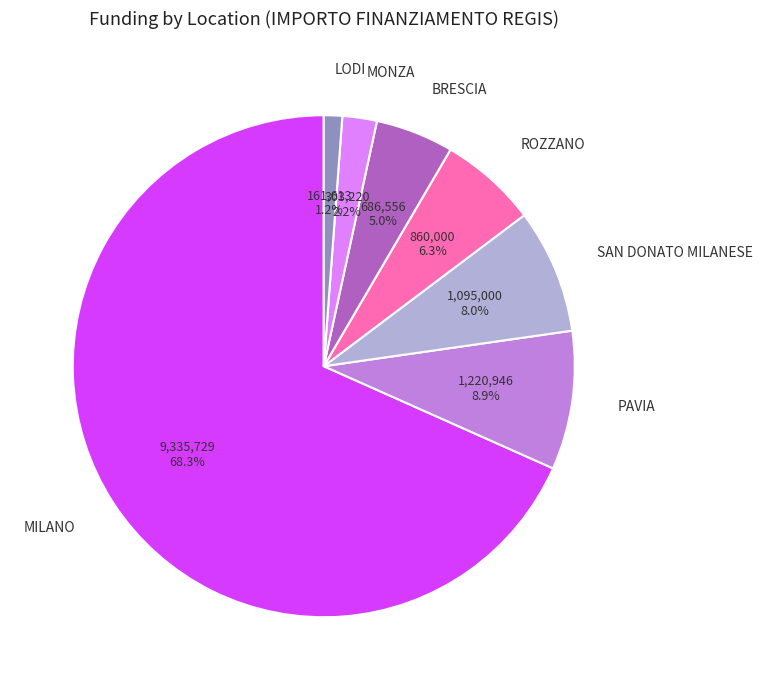

Count the number of slices in the pie.

7